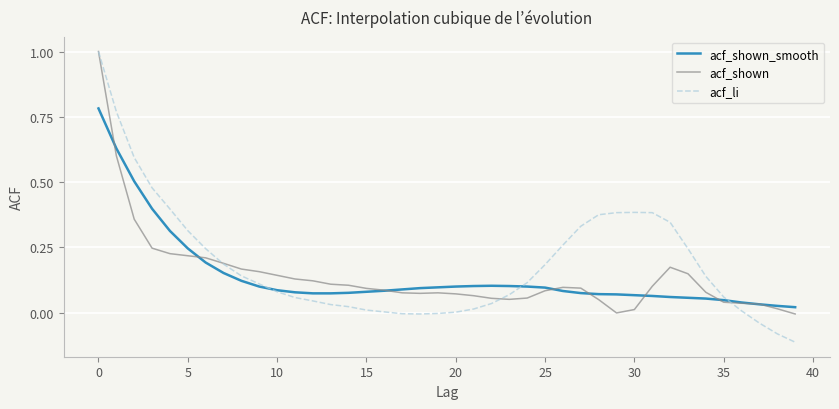

Which series has the largest range (max minus min)?

acf_li